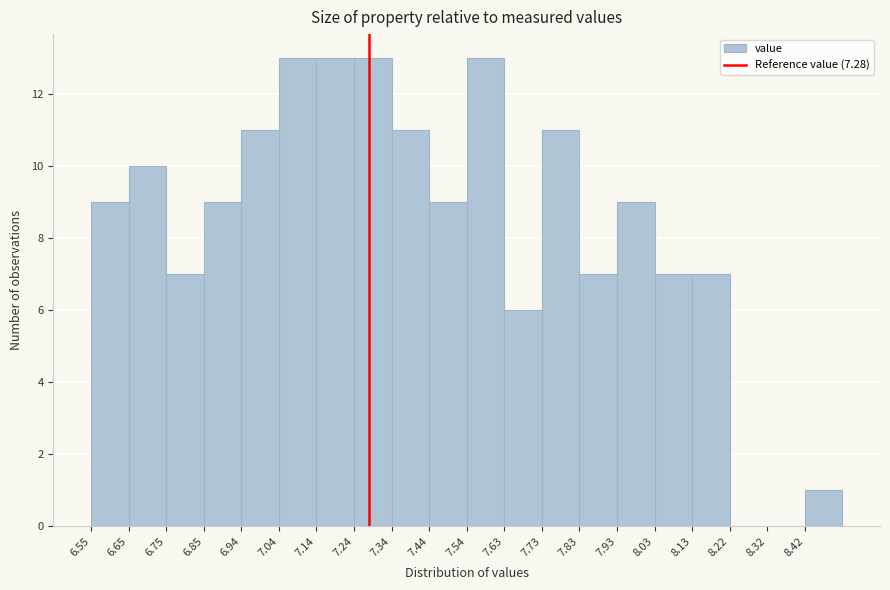

Reading left to right, transcribe this chart: for each bar, give the range it covers on the x-axis and its height. Neither the bar edges nor the heights are printed on the chart, so give them approximately, as read against the axes.

6.55 to 6.65: 9
6.65 to 6.75: 10
6.75 to 6.85: 7
6.85 to 6.94: 9
6.94 to 7.04: 11
7.04 to 7.14: 13
7.14 to 7.24: 13
7.24 to 7.34: 13
7.34 to 7.44: 11
7.44 to 7.54: 9
7.54 to 7.63: 13
7.63 to 7.73: 6
7.73 to 7.83: 11
7.83 to 7.93: 7
7.93 to 8.03: 9
8.03 to 8.13: 7
8.13 to 8.22: 7
8.22 to 8.32: 0
8.32 to 8.42: 0
8.42 to 8.52: 1